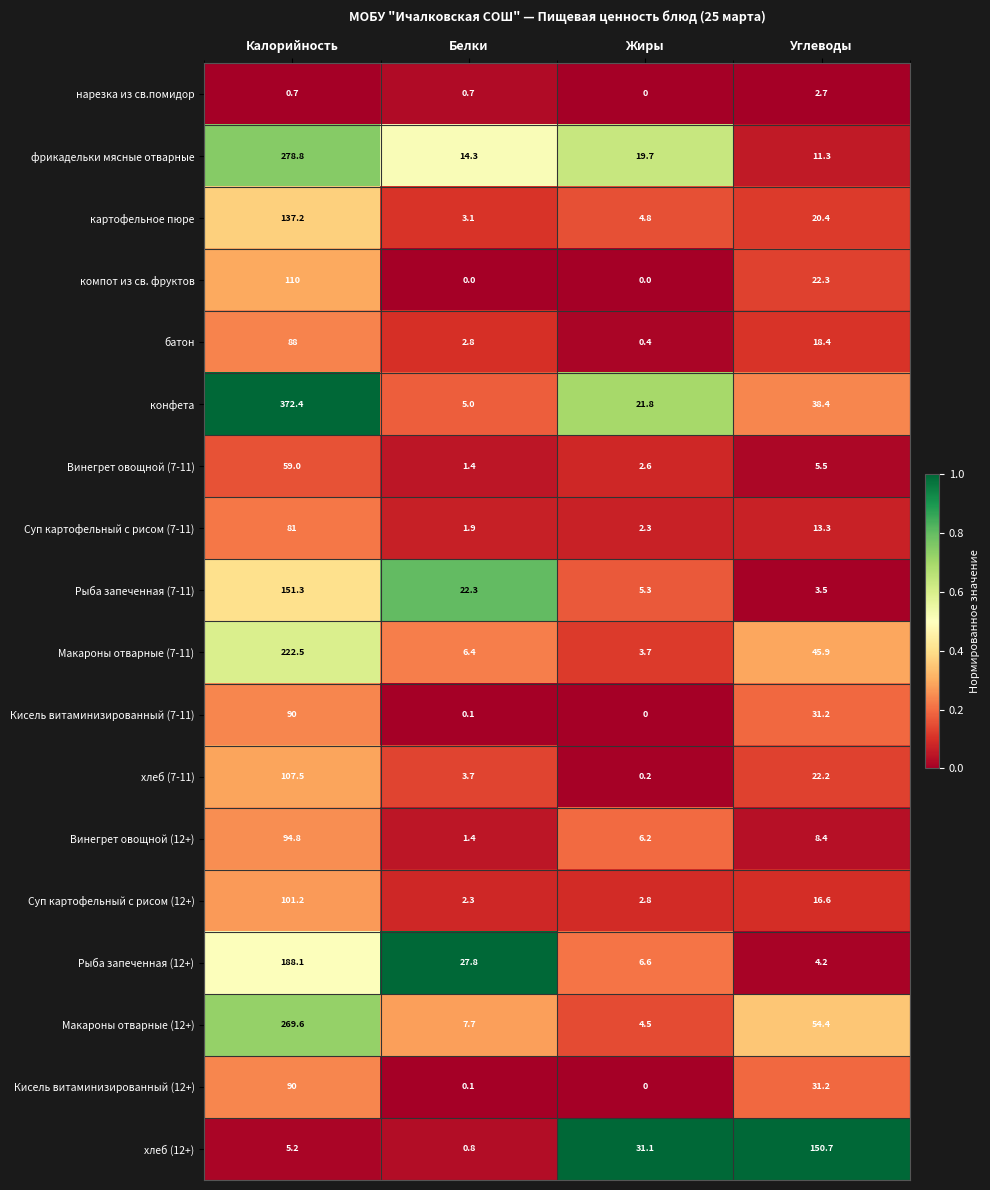

True or false: картофельное пюре has a value of 2.6 at Жиры.

False